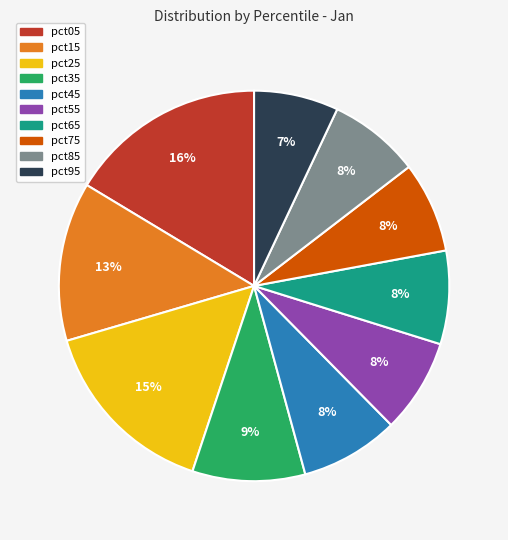

Is there any slice that represents more than half of the pie?

No